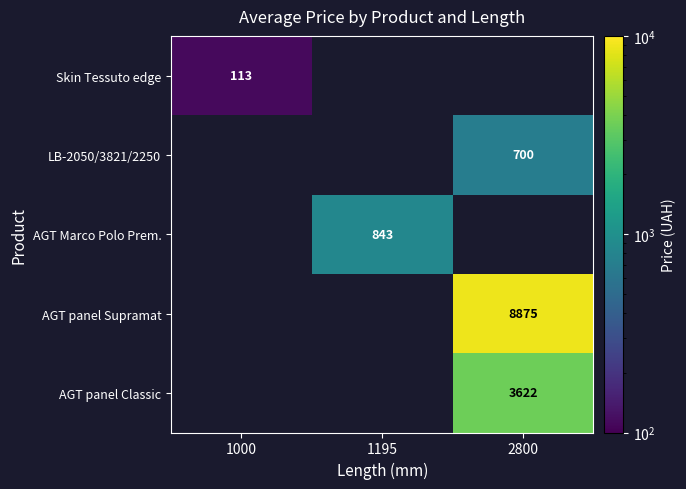

Is it true that Skin Tessuto edge equals 48.8 at 1000?

False